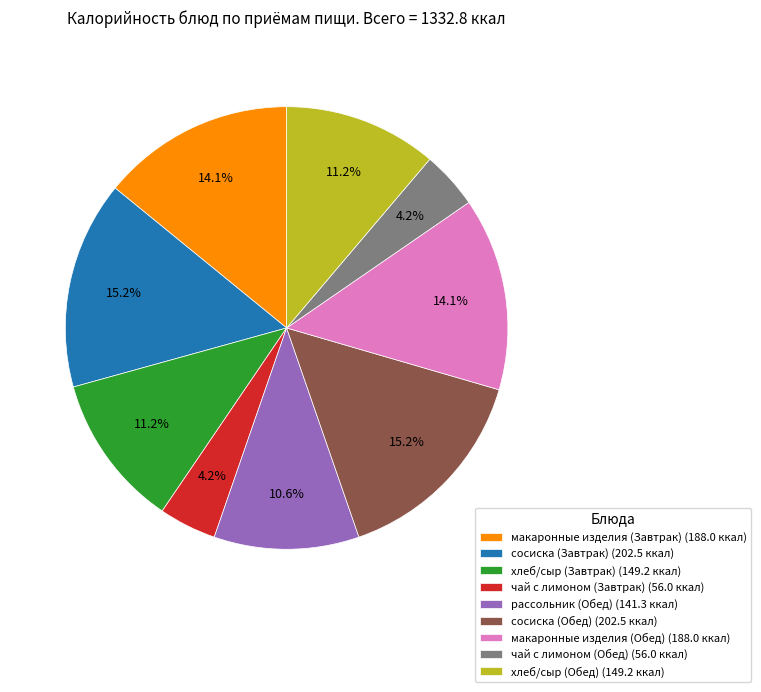

What percentage is NOT represented by сосиска (Завтрак) (202.5 ккал)?

84.8%